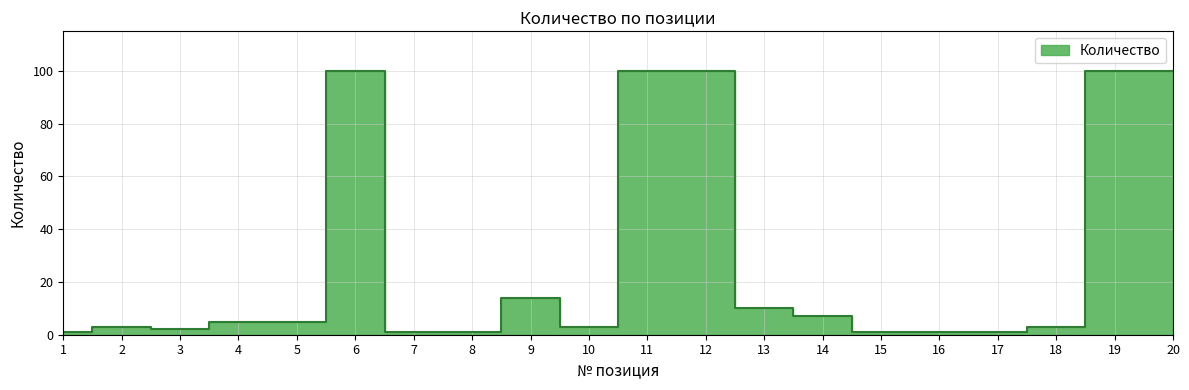

Where is the data nearest to the value 50?

9